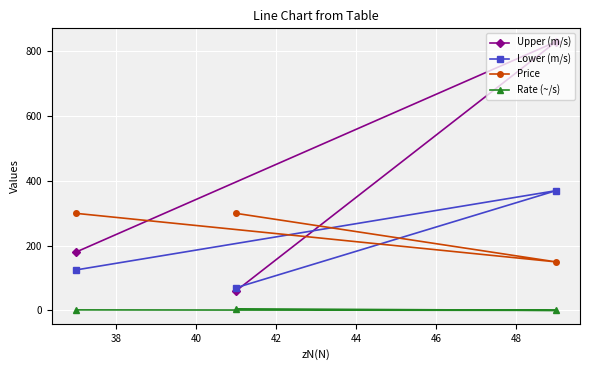

Which series has the widest spread of values?

Upper (m/s)